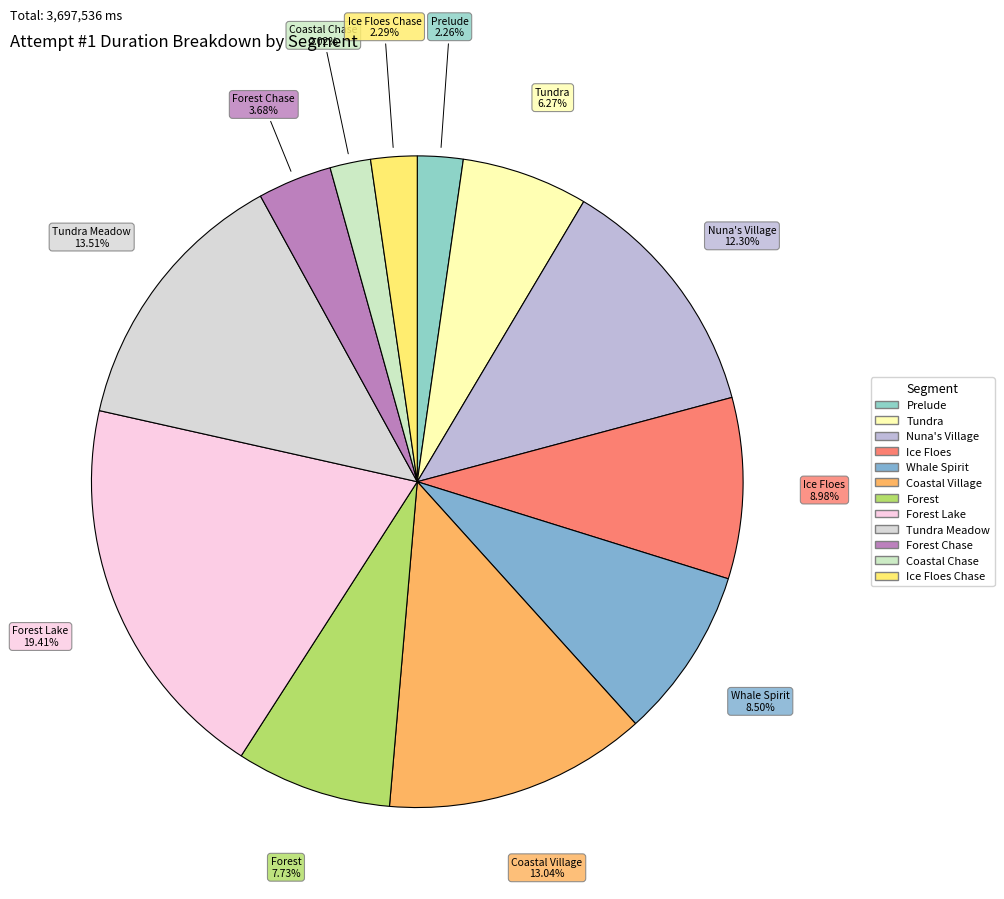

To the nearest percent, what is the average slice percentage?

8%